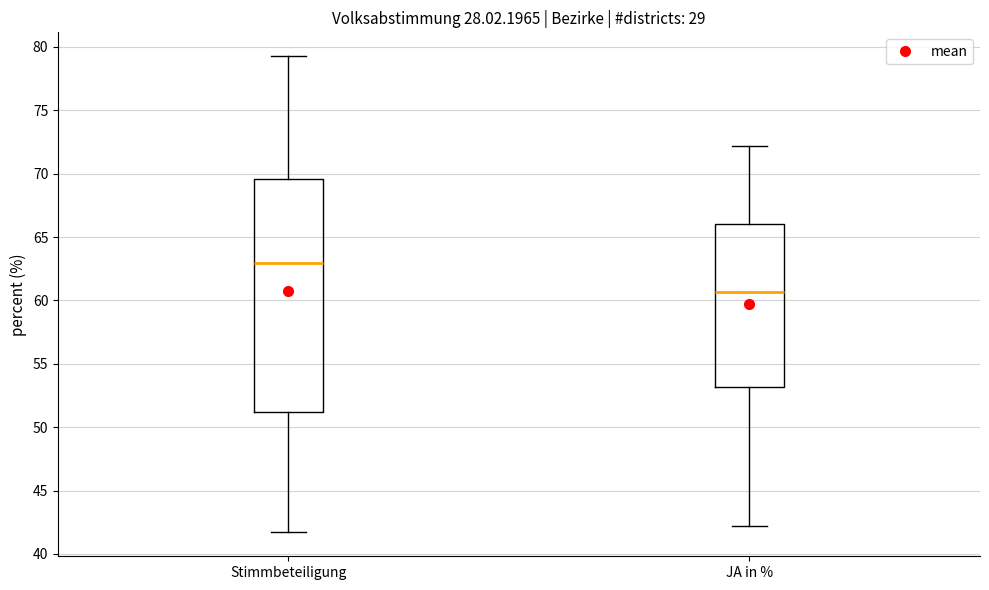

Reading left to right, transcribe this box plot: for each box, give where its median line is, the range the box spans, and where its two whiskers end, as read against the y-axis. The values are not printed on the chart, so give them approximately, as read against the axis.

Stimmbeteiligung: median 63.0, box 51.0 to 69.5, whiskers 41.5 to 79.5
JA in %: median 60.5, box 53.0 to 66.0, whiskers 42.0 to 72.0